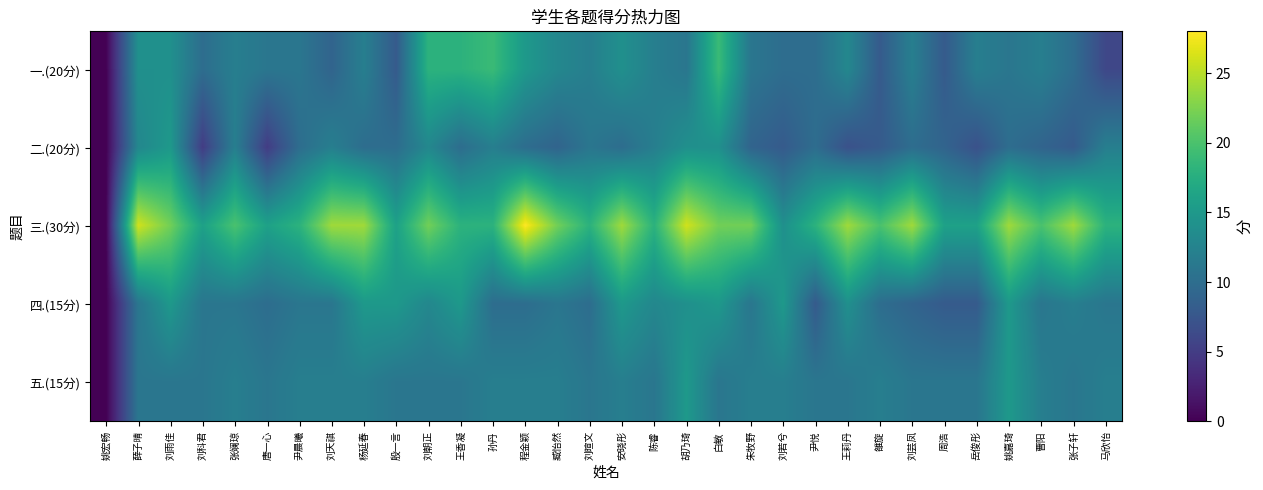

Reading left to right, what are all the values shown in this chart?

一.(20分): 姚宏畅=0	薛子晴=14	刘雨佳=14	刘科君=10	张斓琼=12	唐一心=11	尹晨曦=11	刘天祺=9	杨延春=12	殷一言=8	刘朝正=18	王香凝=18	孙丹=19	程金颖=15	臧怡然=13	刘暄文=12	安晓彤=14	陈睿=12	胡乃琦=11	白敏=19	朱牧野=11	刘若兮=10	尹悦=10	王莉丹=13	雒旋=8	刘芸凤=12	周浩=8	岳俊彤=12	姚嘉琦=11	曹阳=12	张子轩=10	马欣怡=6
二.(20分): 姚宏畅=0	薛子晴=13	刘雨佳=15	刘科君=5	张斓琼=12	唐一心=5	尹晨曦=10	刘天祺=12	杨延春=10	殷一言=10	刘朝正=13	王香凝=10	孙丹=12	程金颖=10	臧怡然=9	刘暄文=11	安晓彤=10	陈睿=12	胡乃琦=14	白敏=14	朱牧野=9	刘若兮=8	尹悦=10	王莉丹=7	雒旋=8	刘芸凤=10	周浩=9	岳俊彤=7	姚嘉琦=10	曹阳=9	张子轩=8	马欣怡=12
三.(30分): 姚宏畅=0	薛子晴=26	刘雨佳=22	刘科君=16	张斓琼=20	唐一心=16	尹晨曦=18	刘天祺=24	杨延春=24	殷一言=16	刘朝正=22	王香凝=18	孙丹=18	程金颖=28	臧怡然=22	刘暄文=18	安晓彤=24	陈睿=18	胡乃琦=26	白敏=22	朱牧野=22	刘若兮=14	尹悦=18	王莉丹=24	雒旋=20	刘芸凤=24	周浩=16	岳俊彤=16	姚嘉琦=24	曹阳=20	张子轩=24	马欣怡=18
四.(15分): 姚宏畅=0	薛子晴=11	刘雨佳=15	刘科君=11	张斓琼=11	唐一心=10	尹晨曦=11	刘天祺=11	杨延春=15	殷一言=15	刘朝正=13	王香凝=15	孙丹=10	程金颖=10	臧怡然=11	刘暄文=10	安晓彤=15	陈睿=13	胡乃琦=14	白敏=15	朱牧野=11	刘若兮=15	尹悦=8	王莉丹=14	雒旋=10	刘芸凤=9	周浩=8	岳俊彤=8	姚嘉琦=15	曹阳=11	张子轩=12	马欣怡=11
五.(15分): 姚宏畅=0	薛子晴=11	刘雨佳=11	刘科君=11	张斓琼=12	唐一心=11	尹晨曦=12	刘天祺=12	杨延春=12	殷一言=11	刘朝正=11	王香凝=11	孙丹=12	程金颖=12	臧怡然=12	刘暄文=11	安晓彤=12	陈睿=11	胡乃琦=15	白敏=11	朱牧野=12	刘若兮=12	尹悦=11	王莉丹=11	雒旋=12	刘芸凤=11	周浩=11	岳俊彤=11	姚嘉琦=15	曹阳=12	张子轩=11	马欣怡=12